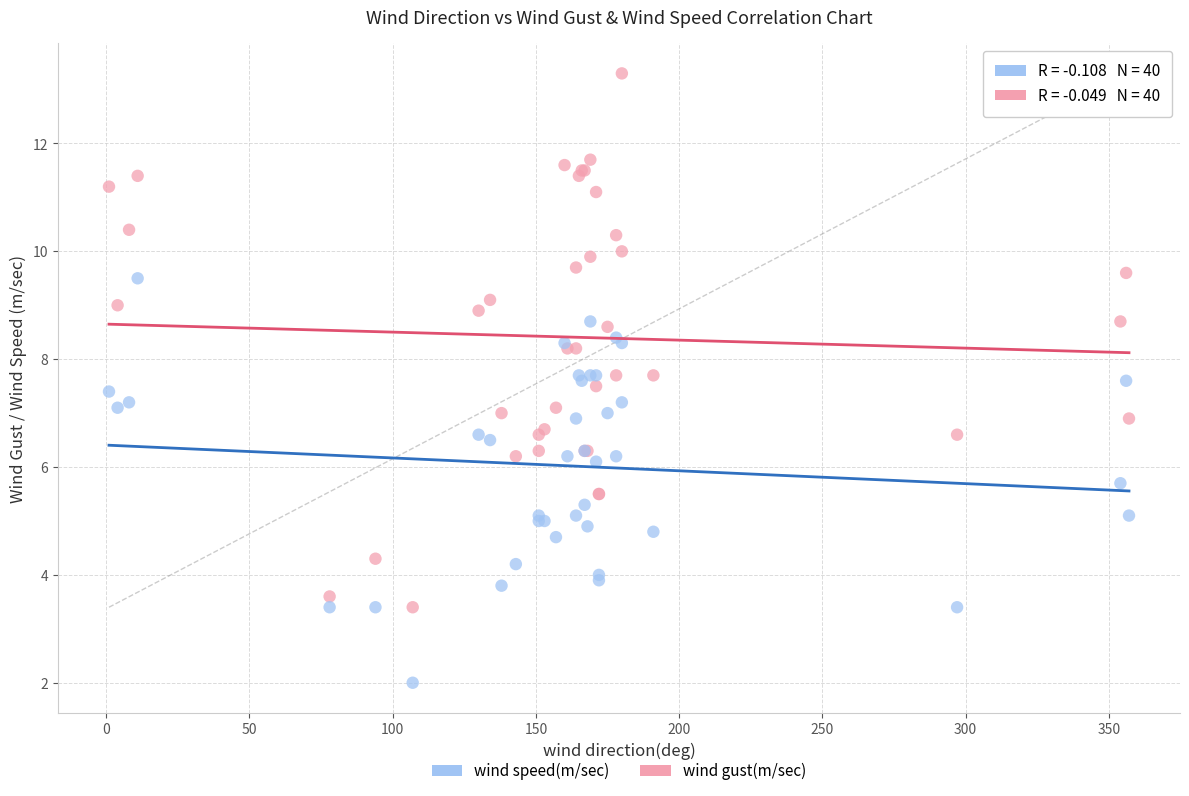

Which series contains the highest Y value?

wind gust(m/sec)